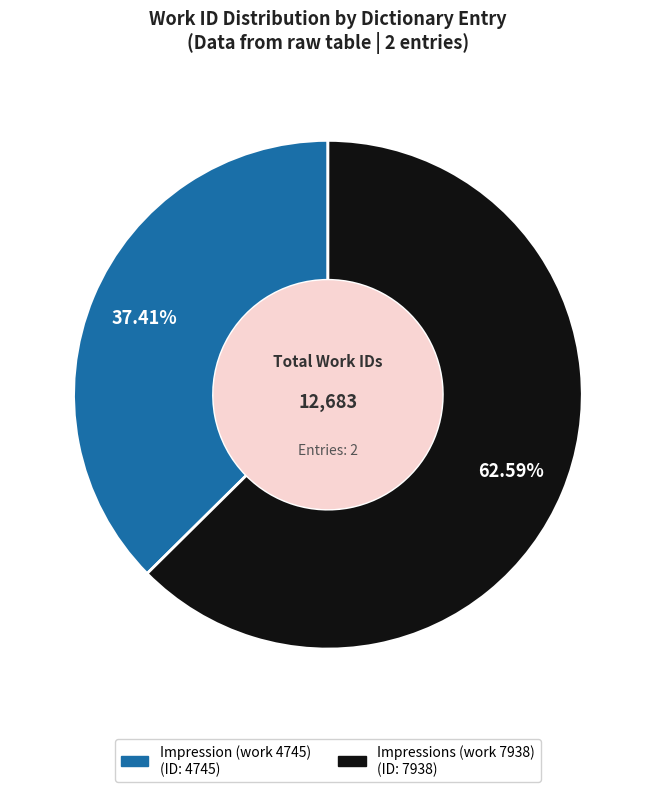

What is the smallest slice in the pie chart?

Impression (work 4745)